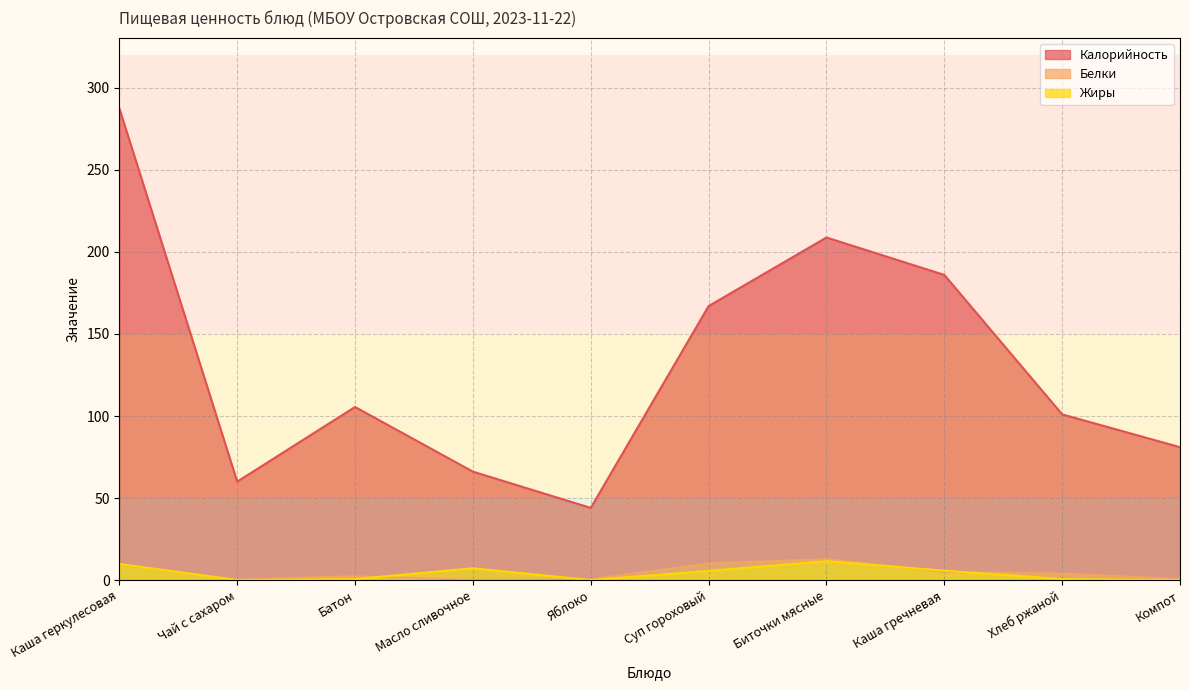

Rank the categories by Белки value from lowest to highest.

Масло сливочное, Чай с сахаром, Яблоко, Компот, Батон, Хлеб ржаной, Каша гречневая, Каша геркулесовая, Суп гороховый, Биточки мясные